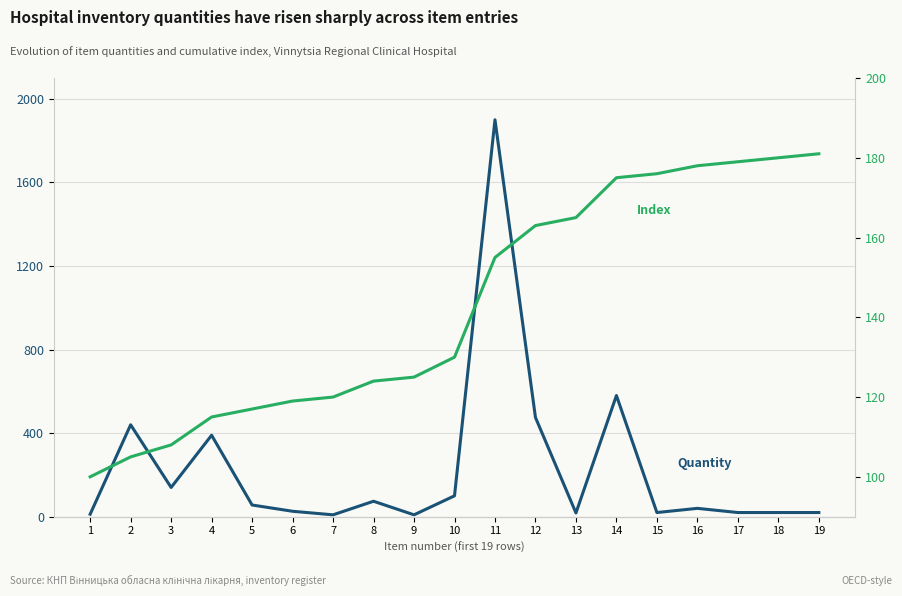

True or false: Cumulative index has more than 2 interior local peaks.

False